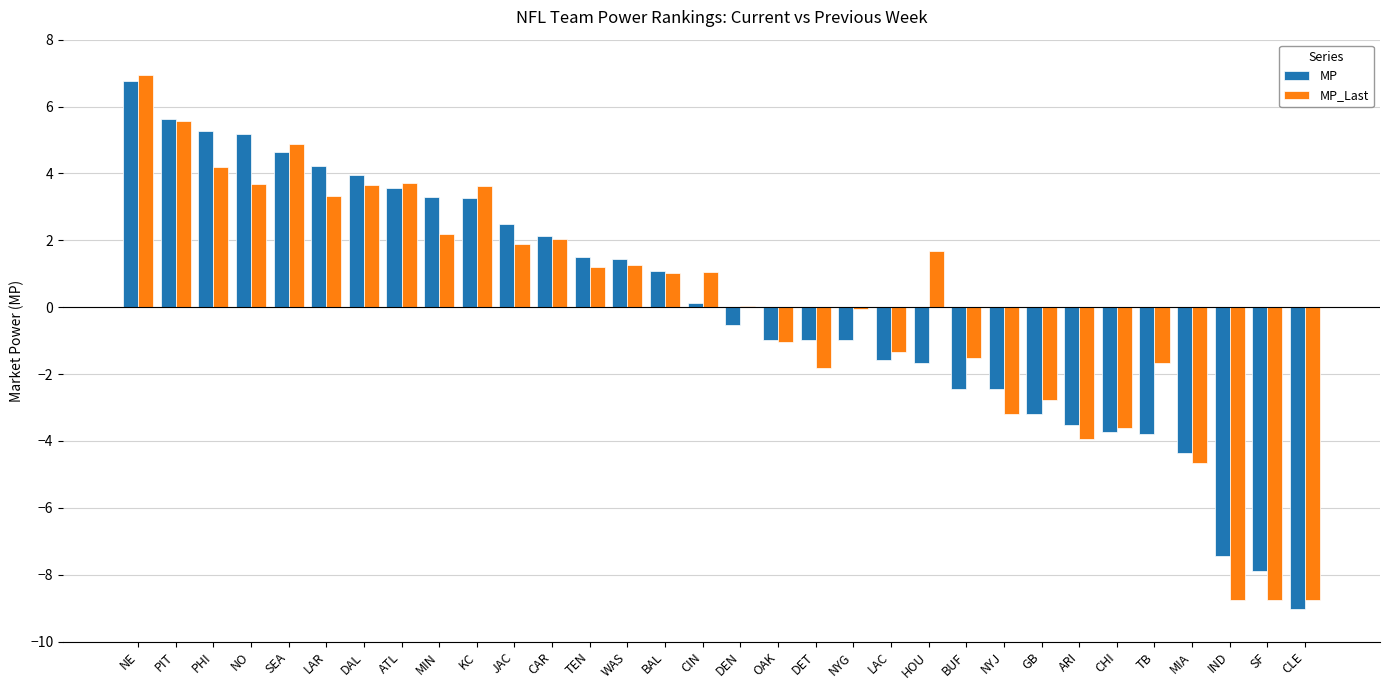

Read the MP_Last value at LAR.

3.3